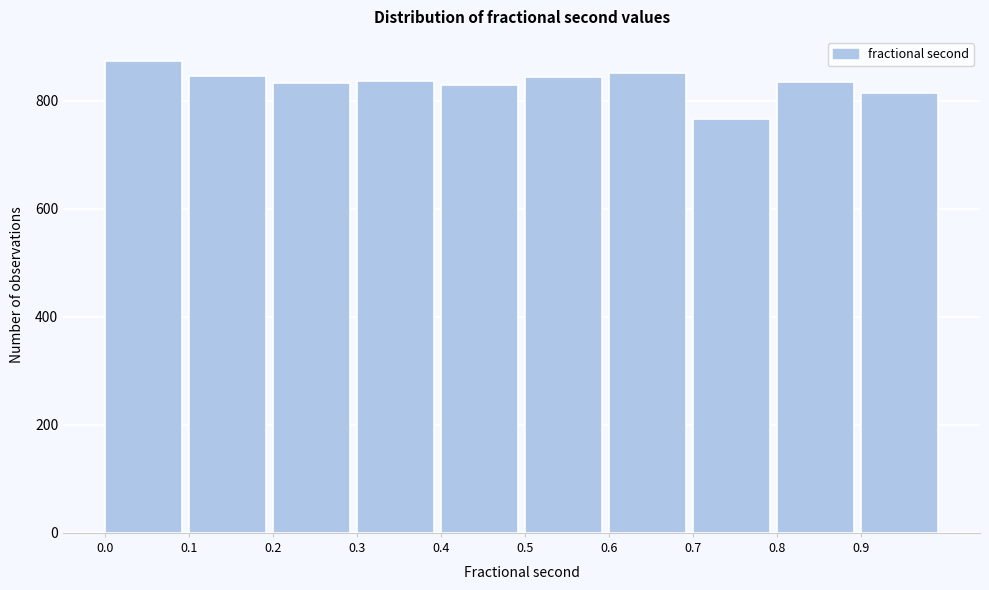

Reading left to right, transcribe this chart: for each bar, give the range it covers on the x-axis and its height. The values are not printed on the chart, so give them approximately, as read against the axis.

0.0 to 0.1: 880
0.1 to 0.2: 840
0.2 to 0.3: 840
0.3 to 0.4: 840
0.4 to 0.5: 820
0.5 to 0.6: 840
0.6 to 0.7: 860
0.7 to 0.8: 760
0.8 to 0.9: 840
0.9 to 1.0: 820